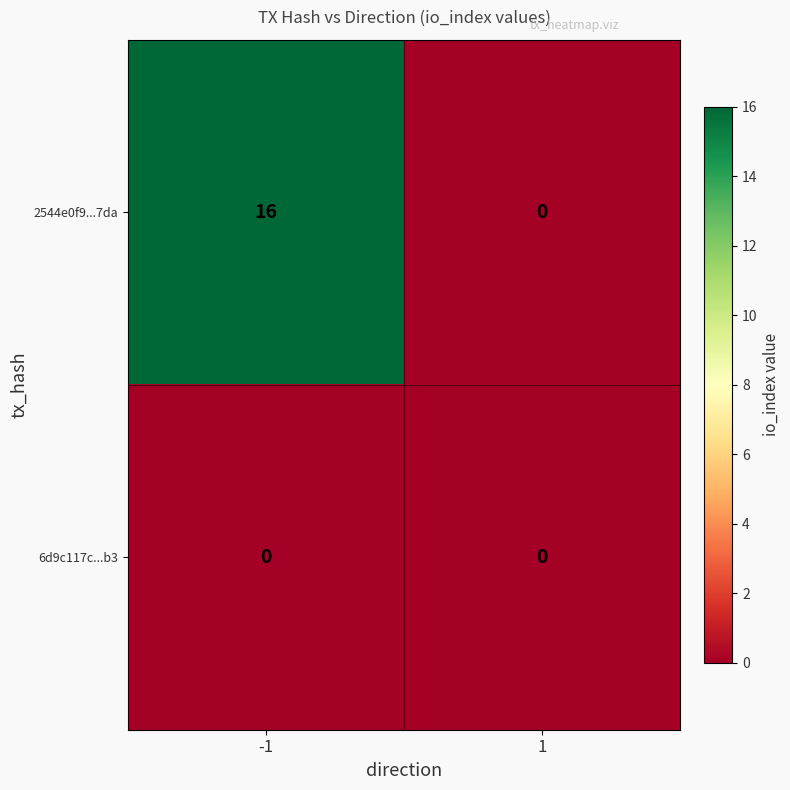

What is the maximum value shown in the chart?

16